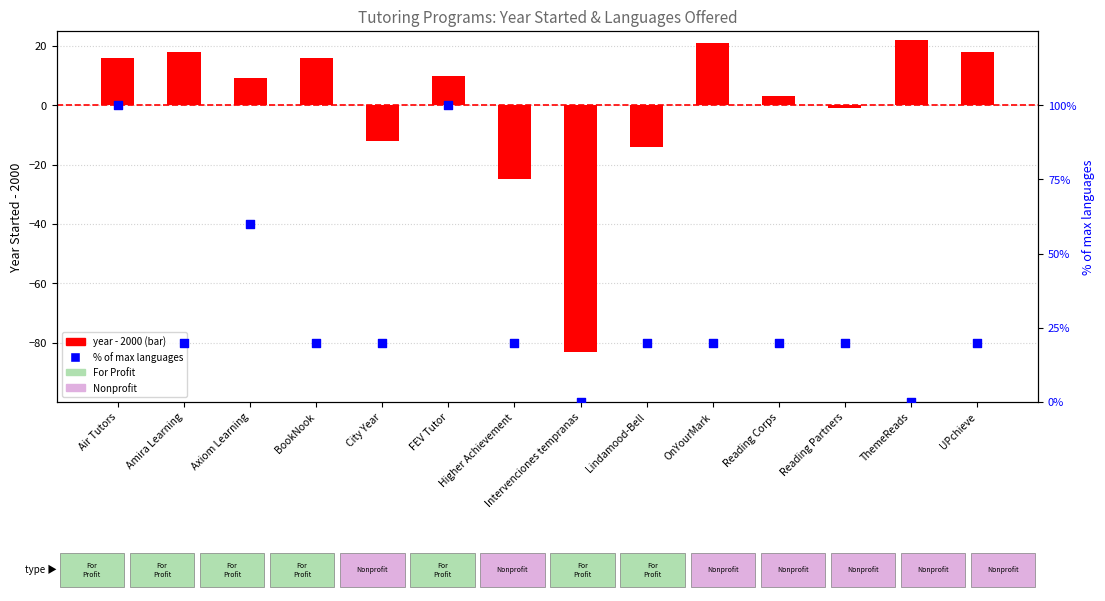

What are all the series names shown in the legend?

year - 2000, % of max languages